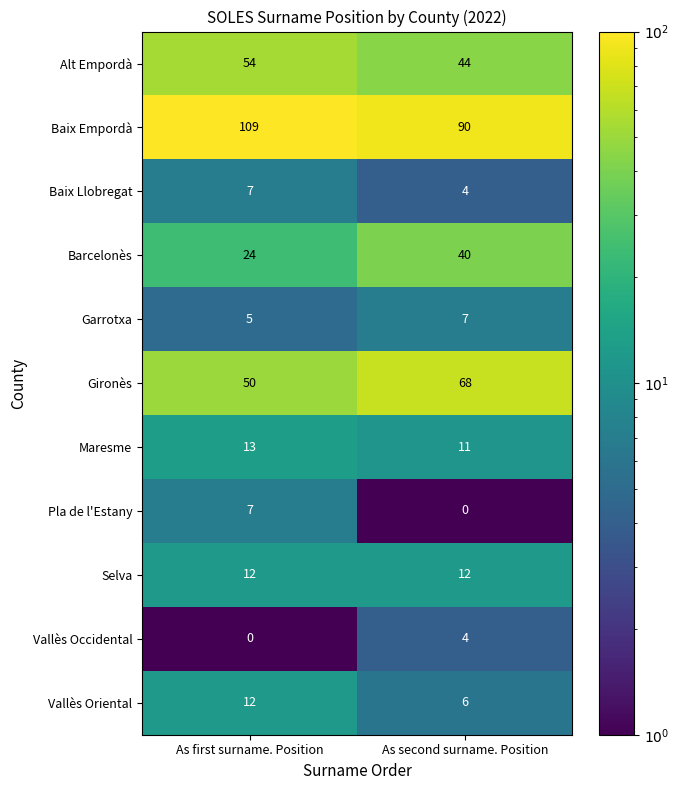

Which series has the widest spread of values?

Baix Empordà